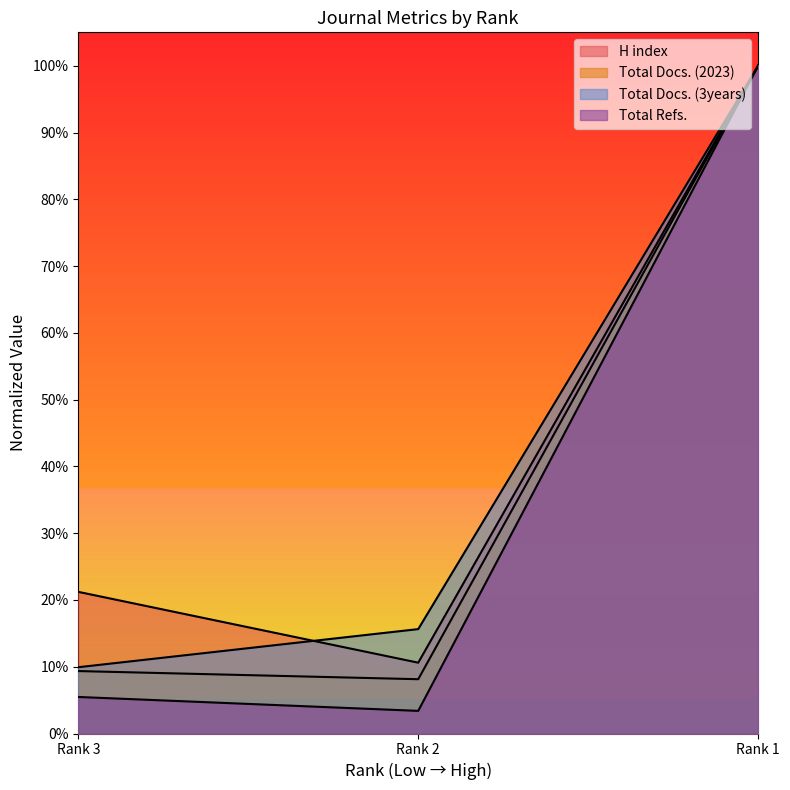

Where is H index nearest to the value 0?

Rank 2